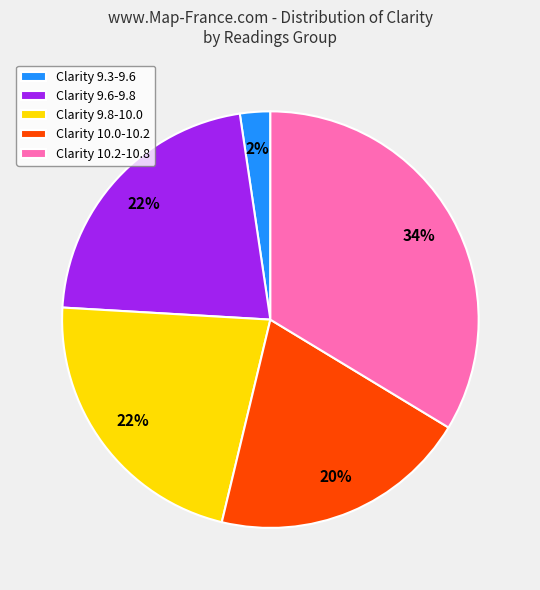

Which category has the biggest portion of the pie?

Clarity 10.2-10.8